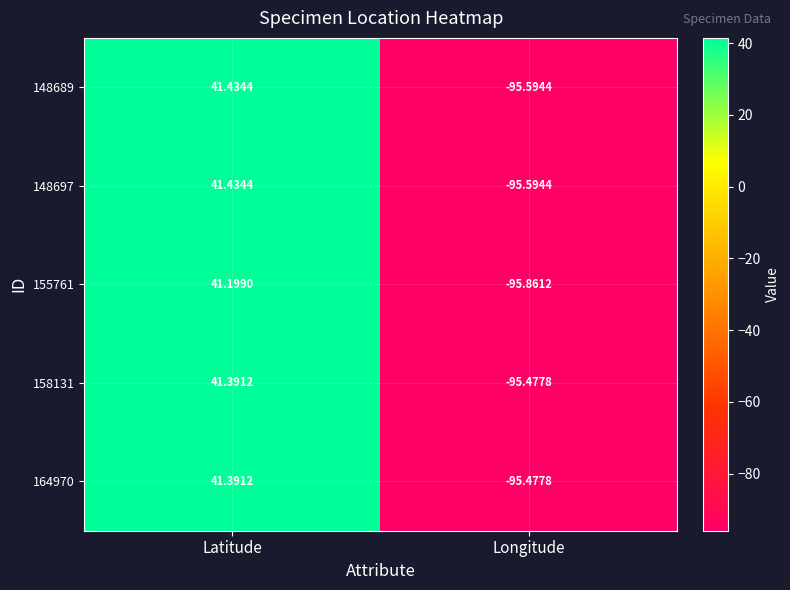

Which category has the lowest value in the 164970 series?

Longitude